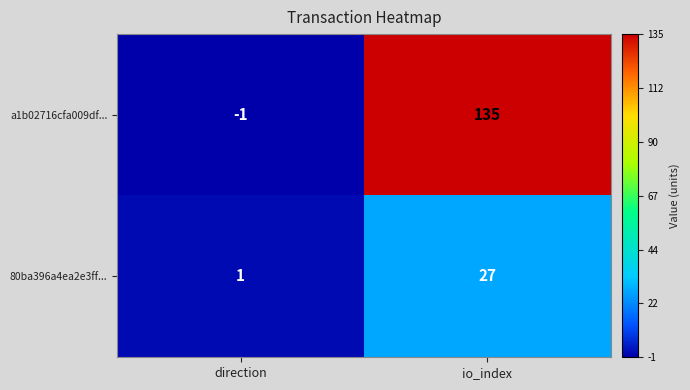

Rank the series by their maximum value, from lowest to highest.

80ba396a4ea2e3ff..., a1b02716cfa009df...